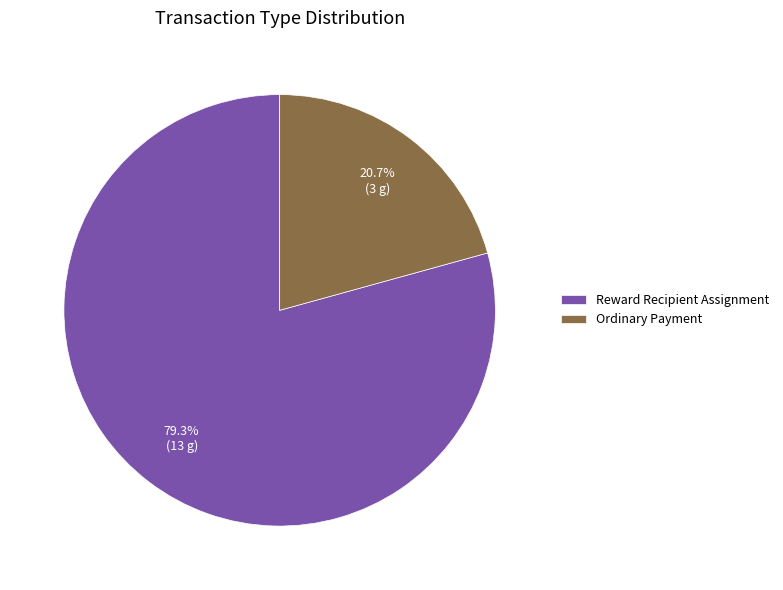

What is the largest slice in the pie chart?

Reward Recipient Assignment